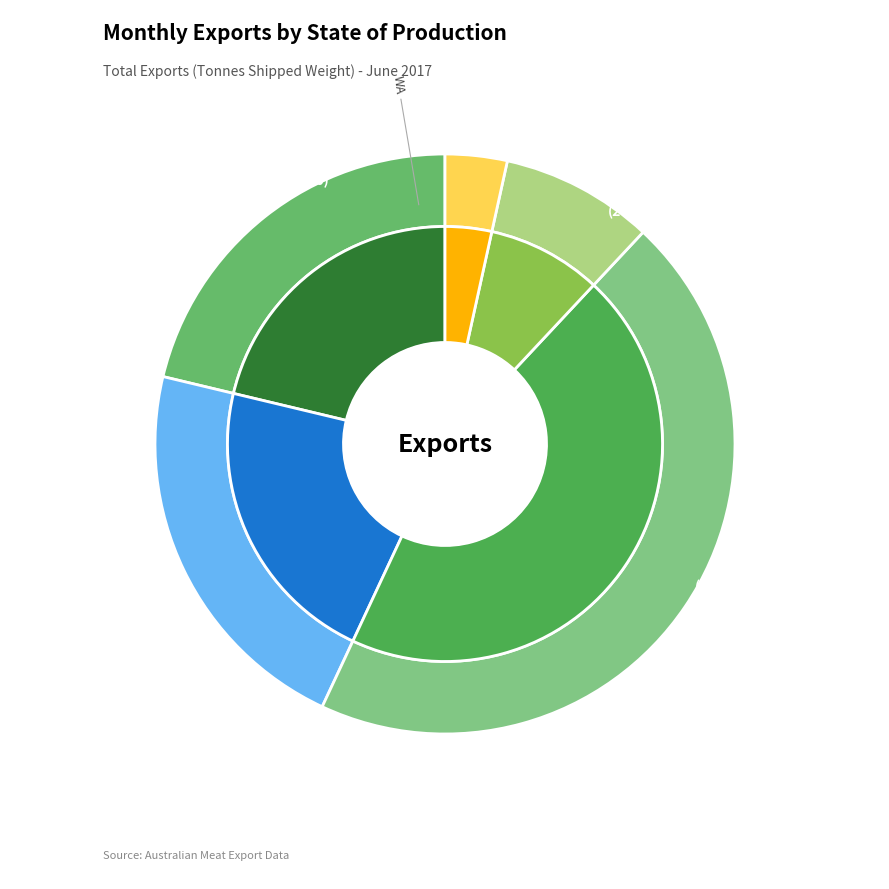

Which category has the biggest portion of the pie?

QLD